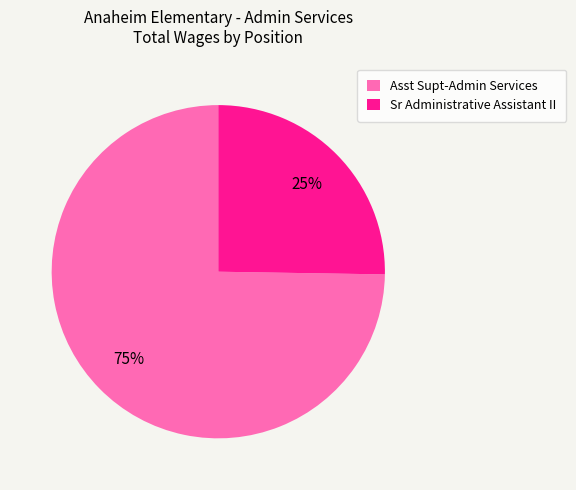

Which has a higher value, Asst Supt-Admin Services or Sr Administrative Assistant II?

Asst Supt-Admin Services